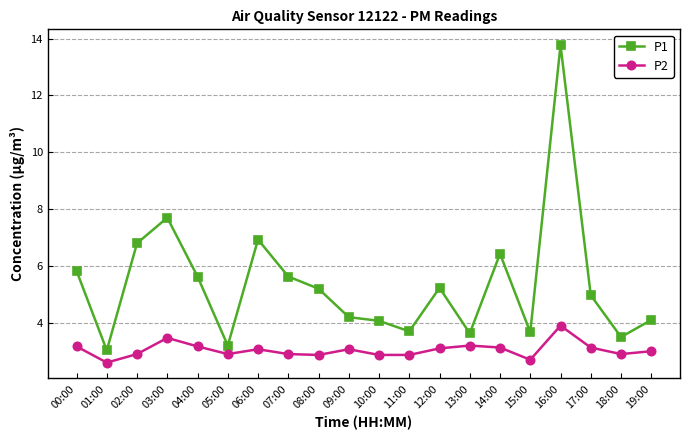

Does the chart display data point markers on the line(s)?

Yes